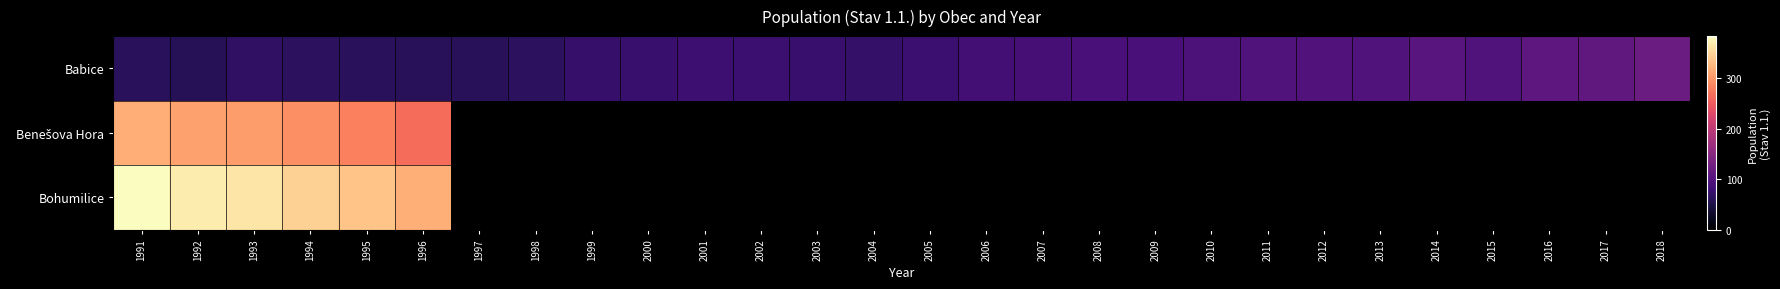

Count the number of categories in the chart.

28